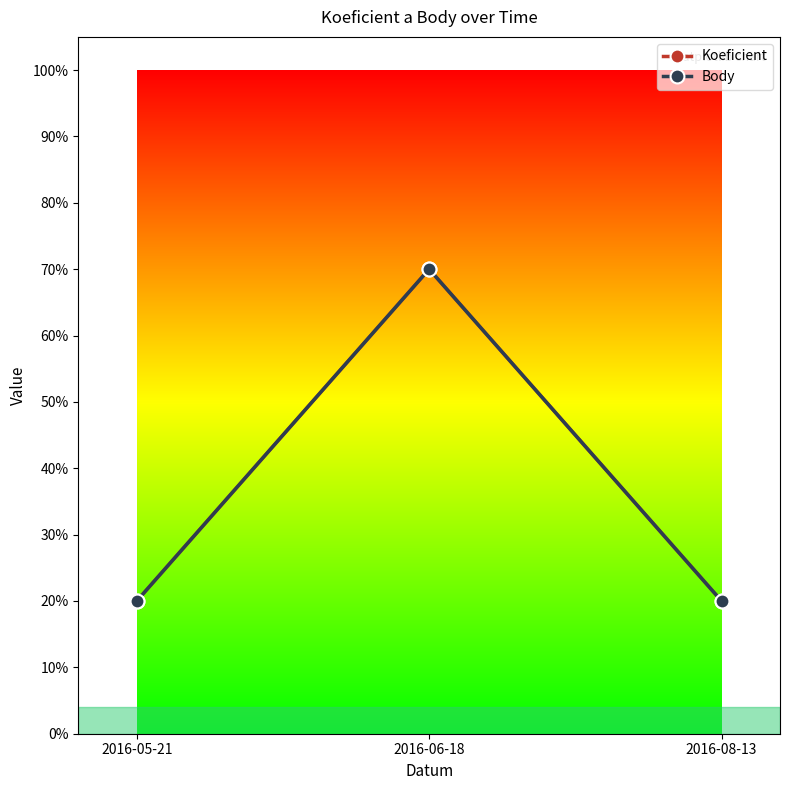

Where is Body nearest to the value 0?

2016-05-21